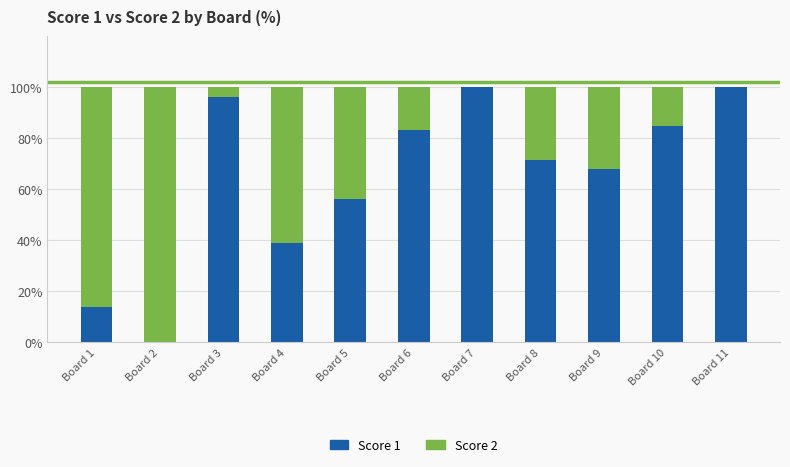

What is the total value across all series at Board 8?

100.0